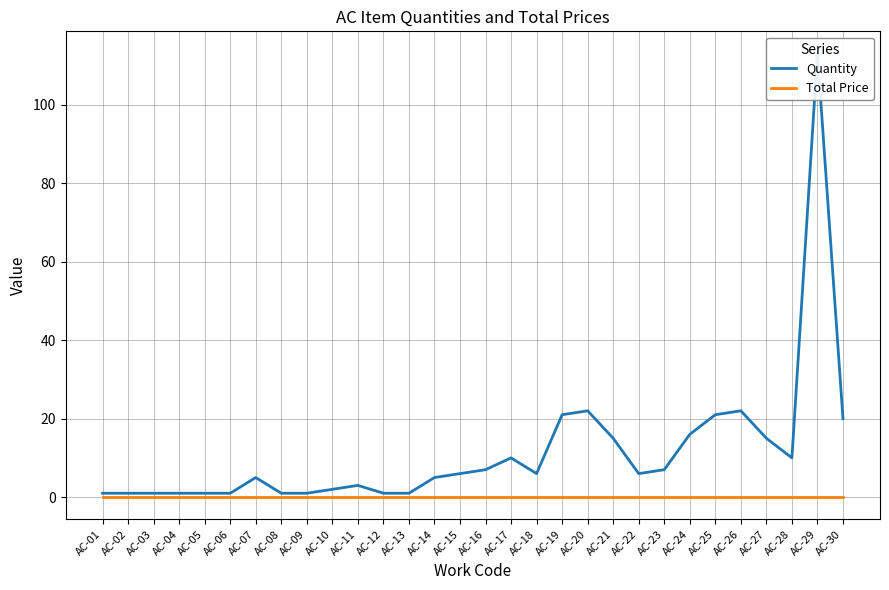

Count the number of categories in the chart.

30